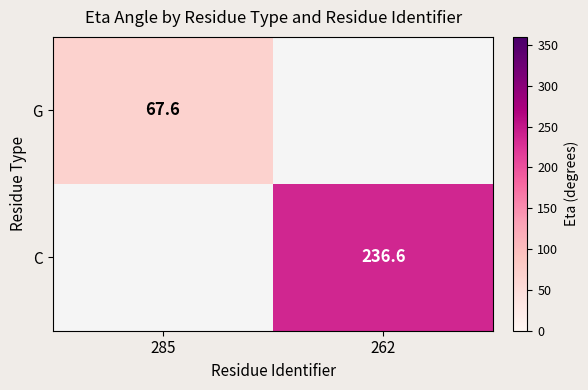

The C series shows 131.2 at 262. True or false?

False